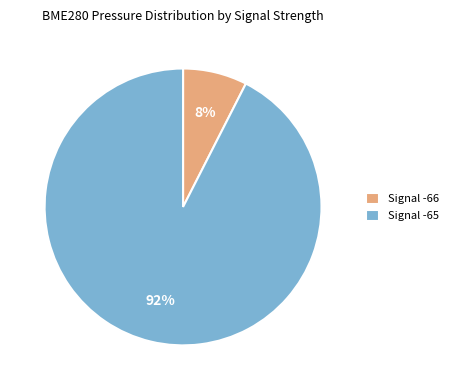

To the nearest percent, what is the average slice percentage?

50%